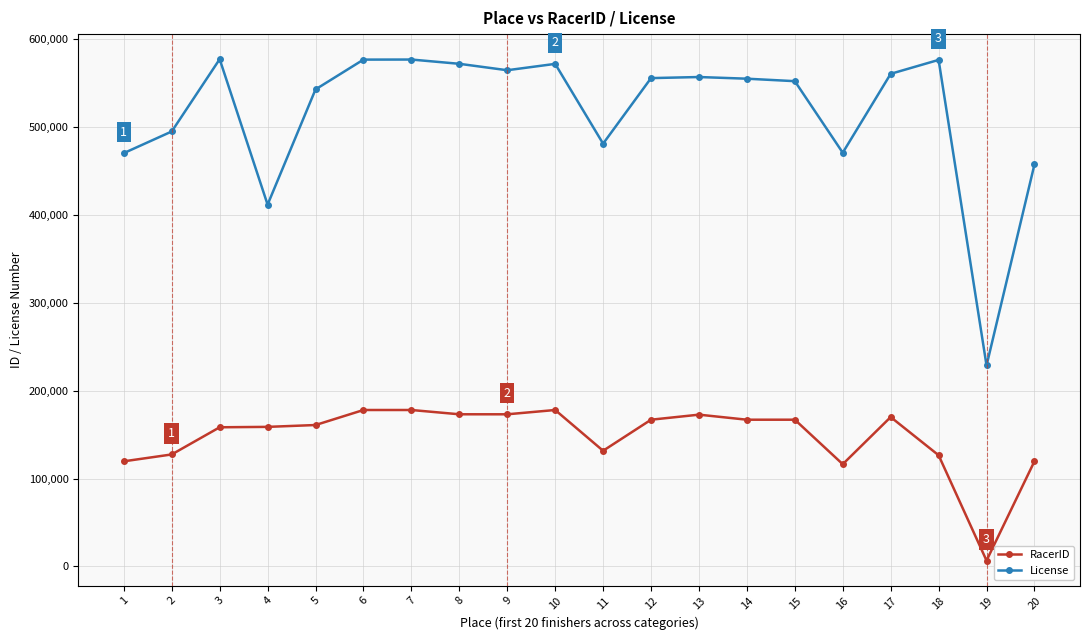

What value does the License series have at 11, to the nearest 10?

481000